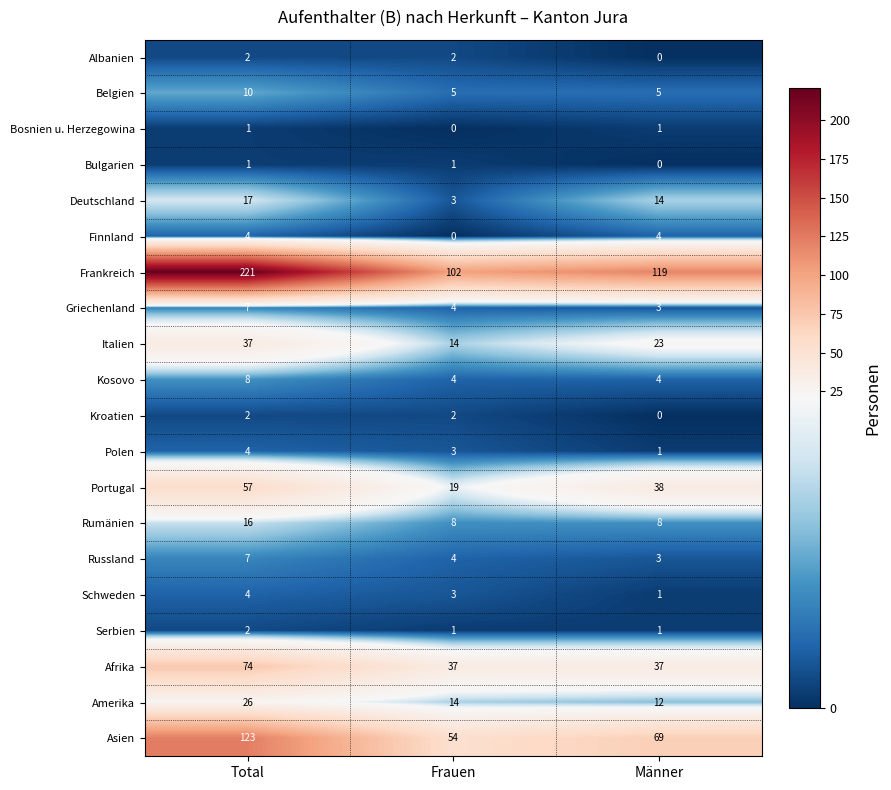

The Bosnien u. Herzegowina series shows 0 at Frauen. True or false?

True